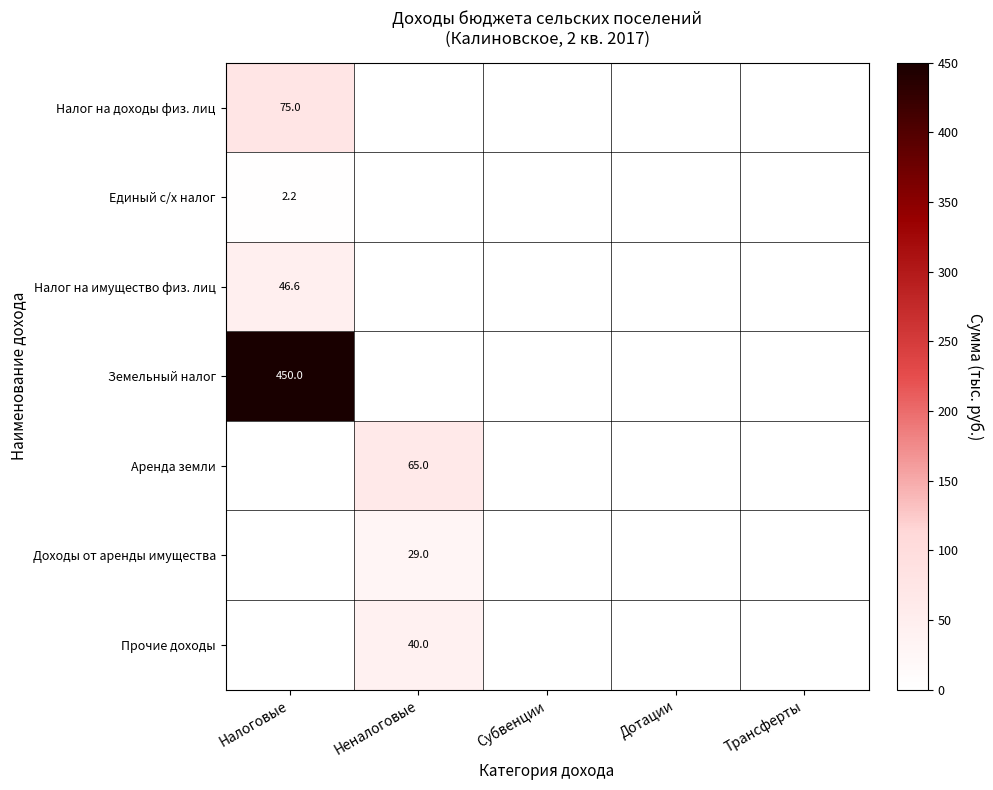

The value of Налог на имущество физ. лиц at Налоговые is 62.6. True or false?

False